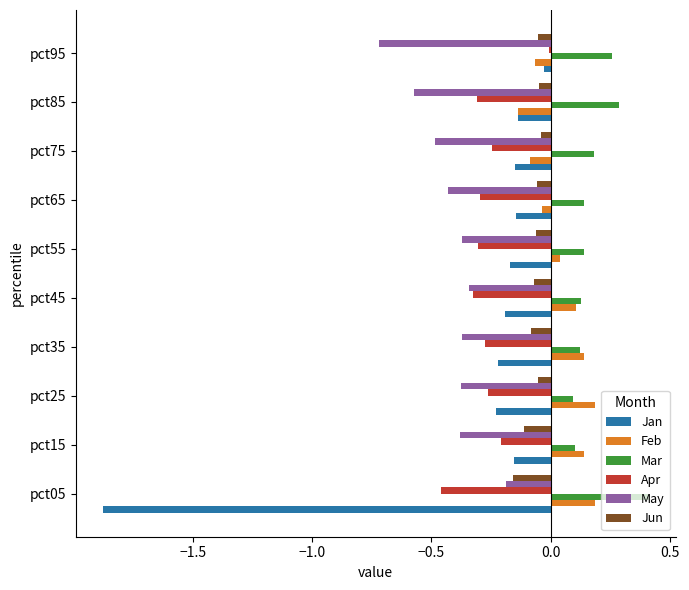

What is the greatest value displayed?

0.4